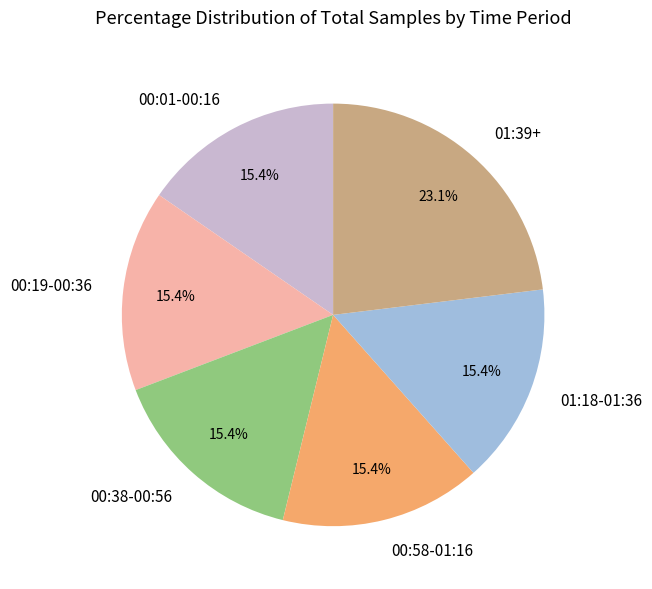

Does 00:38-00:56 represent more than half of the total?

No